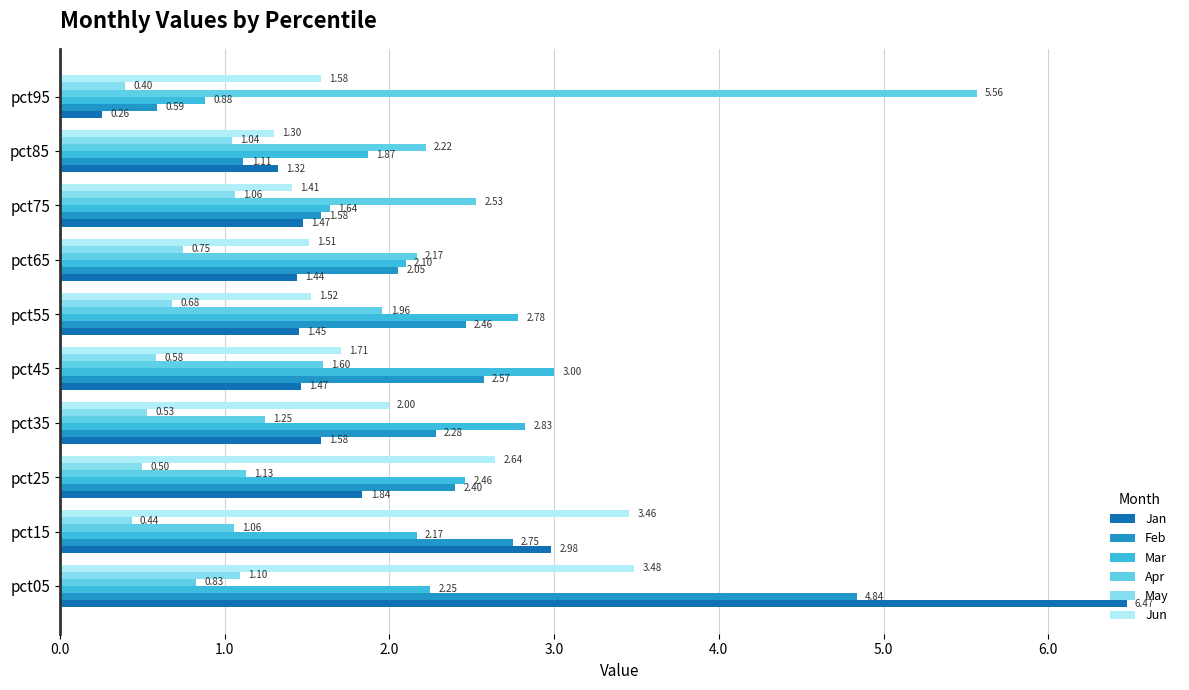

How many distinct data groups are displayed?

6